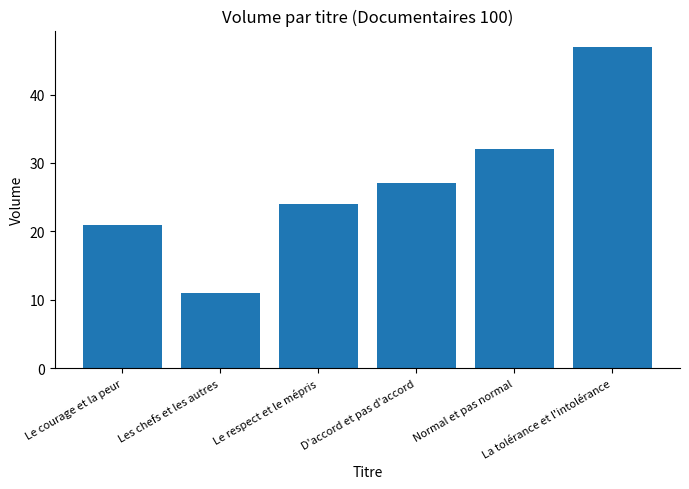

Does the chart contain any negative values?

No